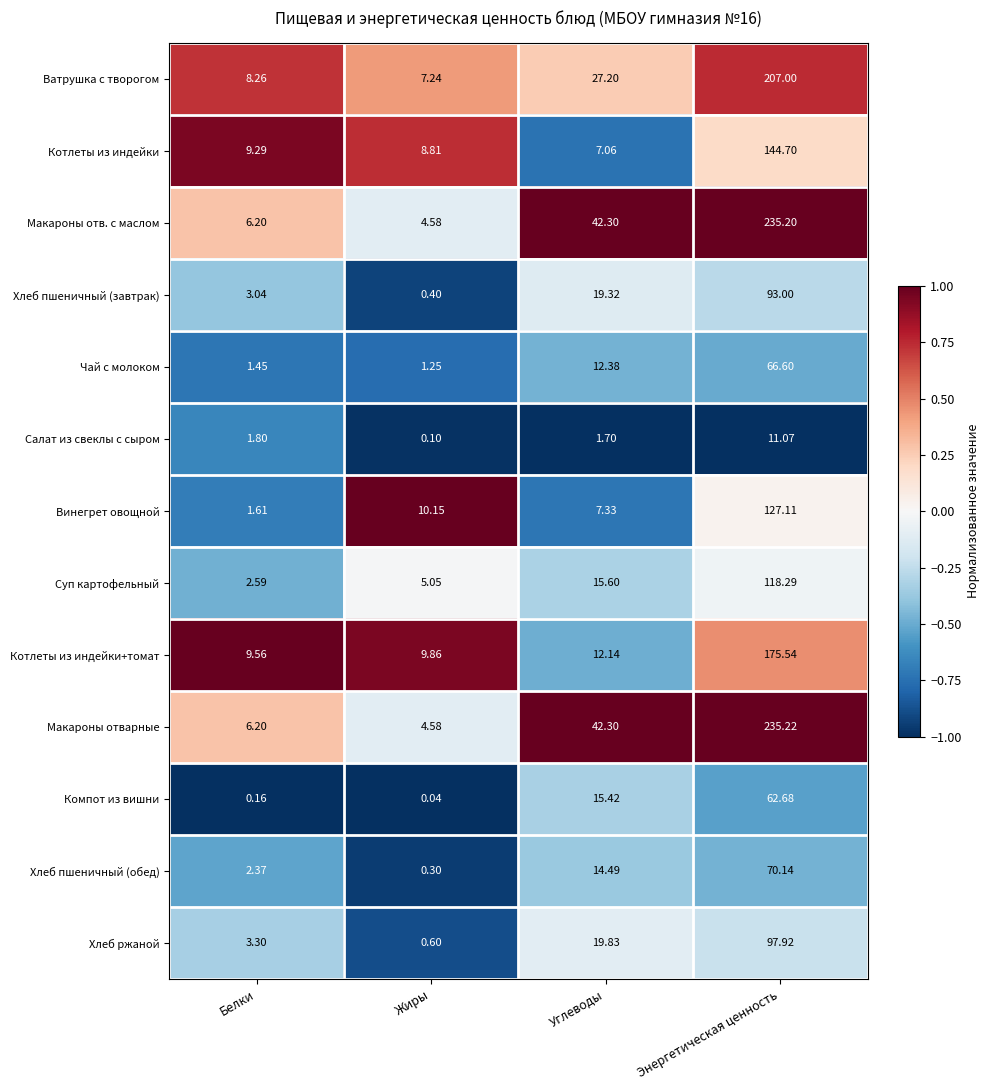

Which series has the widest spread of values?

Макароны отварные